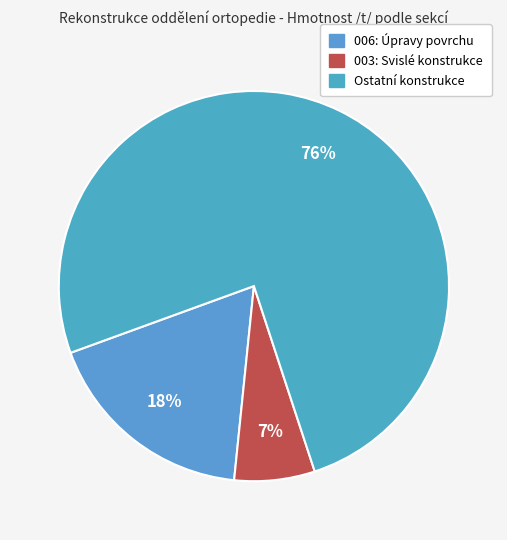

Does 003: Svislé konstrukce account for over 50% of the chart?

No